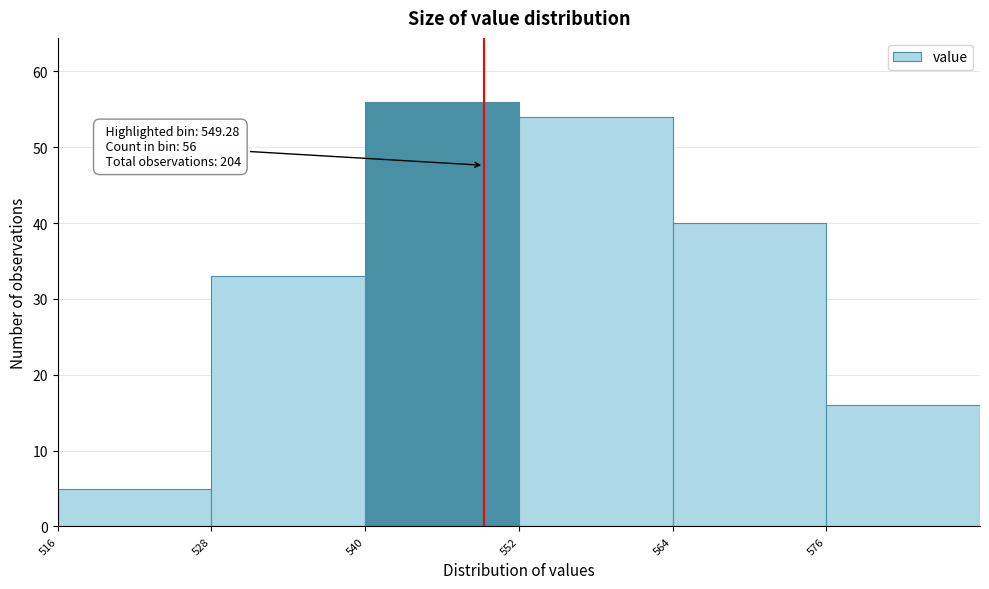

Over which range of the x-axis is the bar tallest?

540 to 552